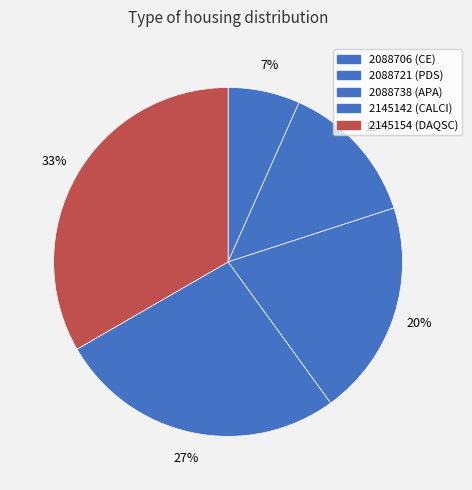

To the nearest percent, what is the combined percentage of 2145154 (DAQSC) and 2145142 (CALCI)?

60%